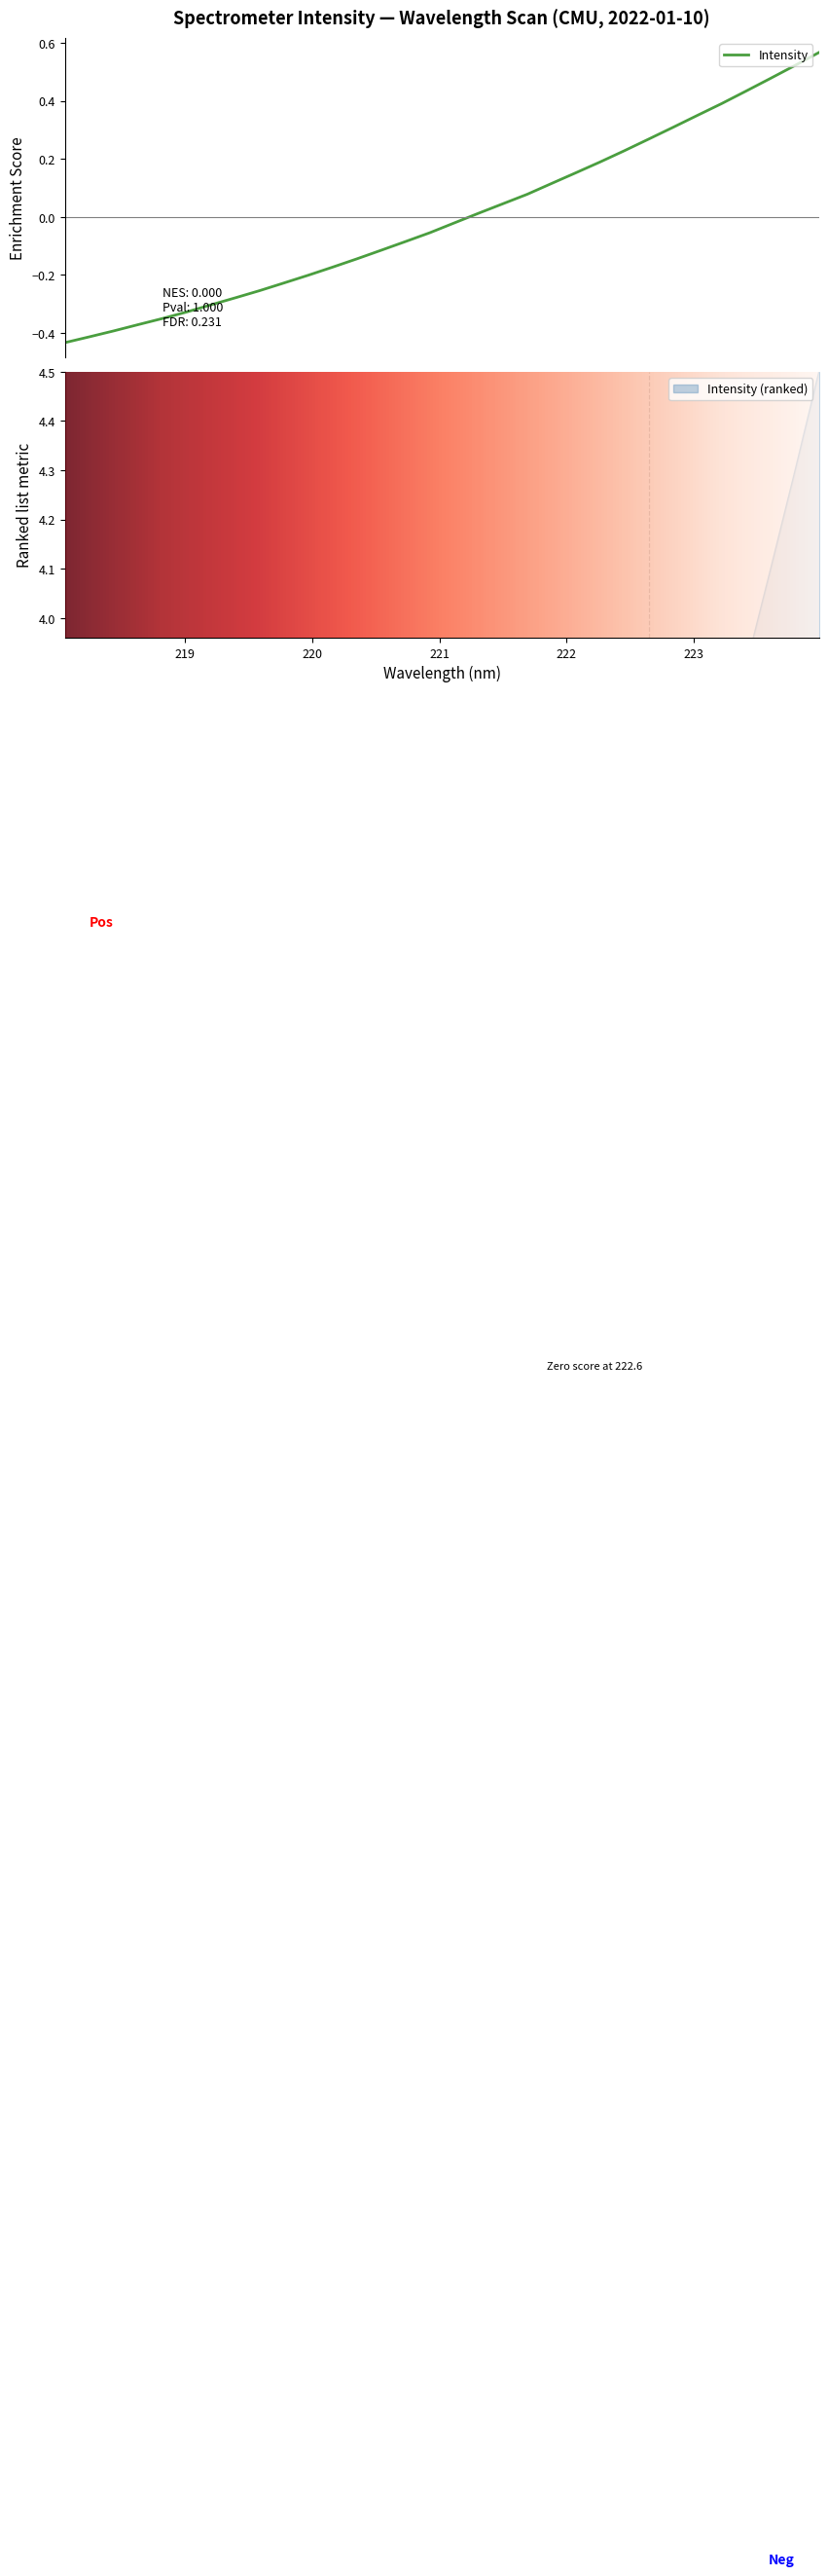

Where does the data first go above 1?

219.9712